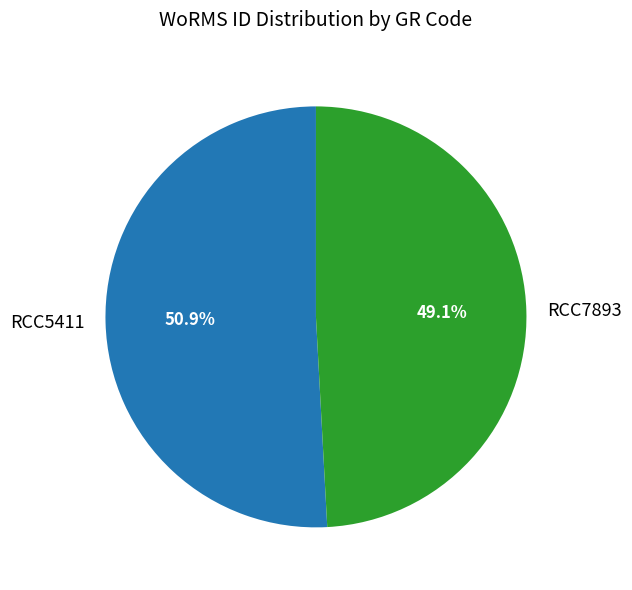

How many slices are in this pie chart?

2